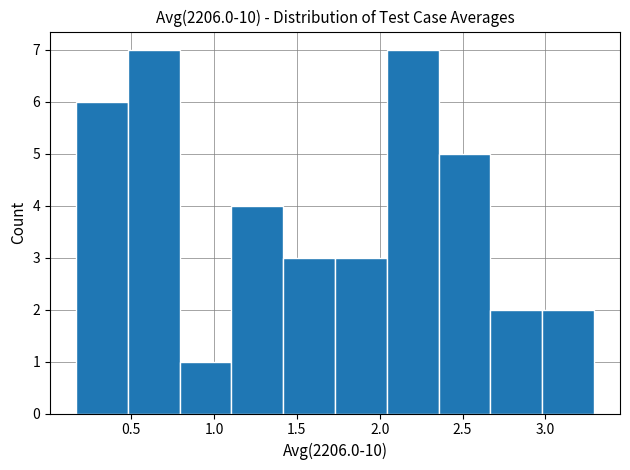

Reading left to right, transcribe this chart: for each bar, give the range it covers on the x-axis and its height. Neither the bar edges nor the heights are printed on the chart, so give them approximately, as read against the axes.

0.15 to 0.50: 6
0.50 to 0.80: 7
0.80 to 1.10: 1
1.10 to 1.40: 4
1.40 to 1.75: 3
1.75 to 2.05: 3
2.05 to 2.35: 7
2.35 to 2.65: 5
2.65 to 3.00: 2
3.00 to 3.30: 2